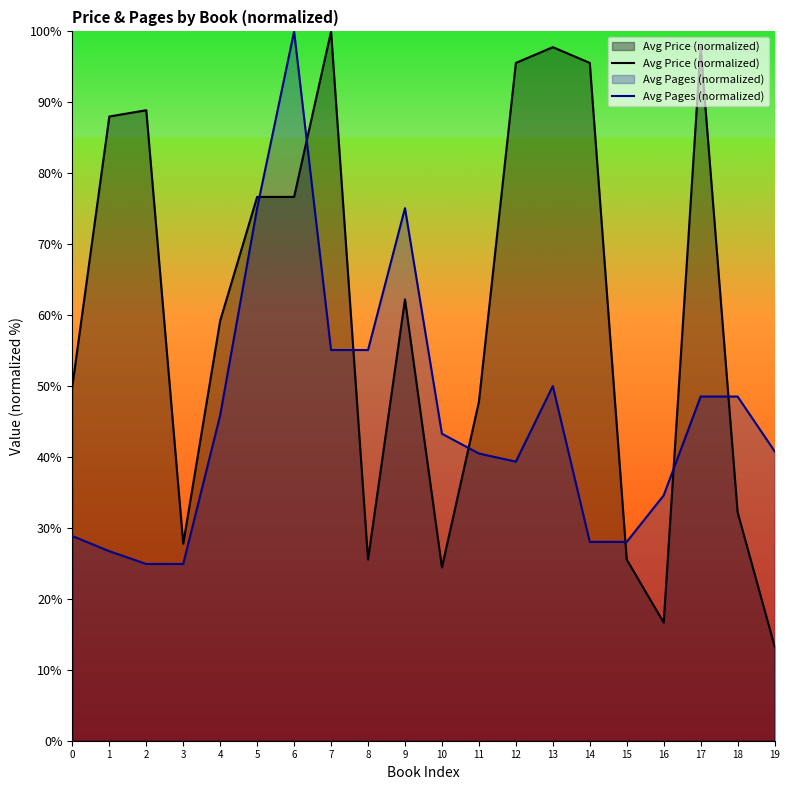

The value of Avg Price (normalized) at 6 is 37.8. True or false?

False